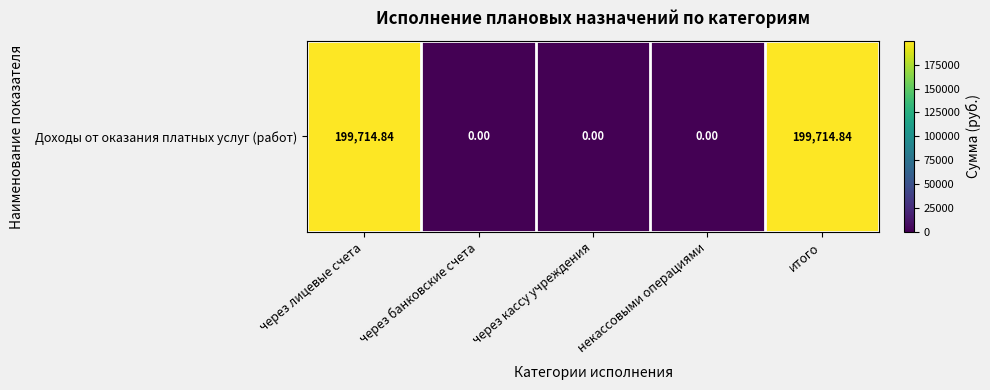

What is the difference between the values at через банковские счета and итого?

199714.8